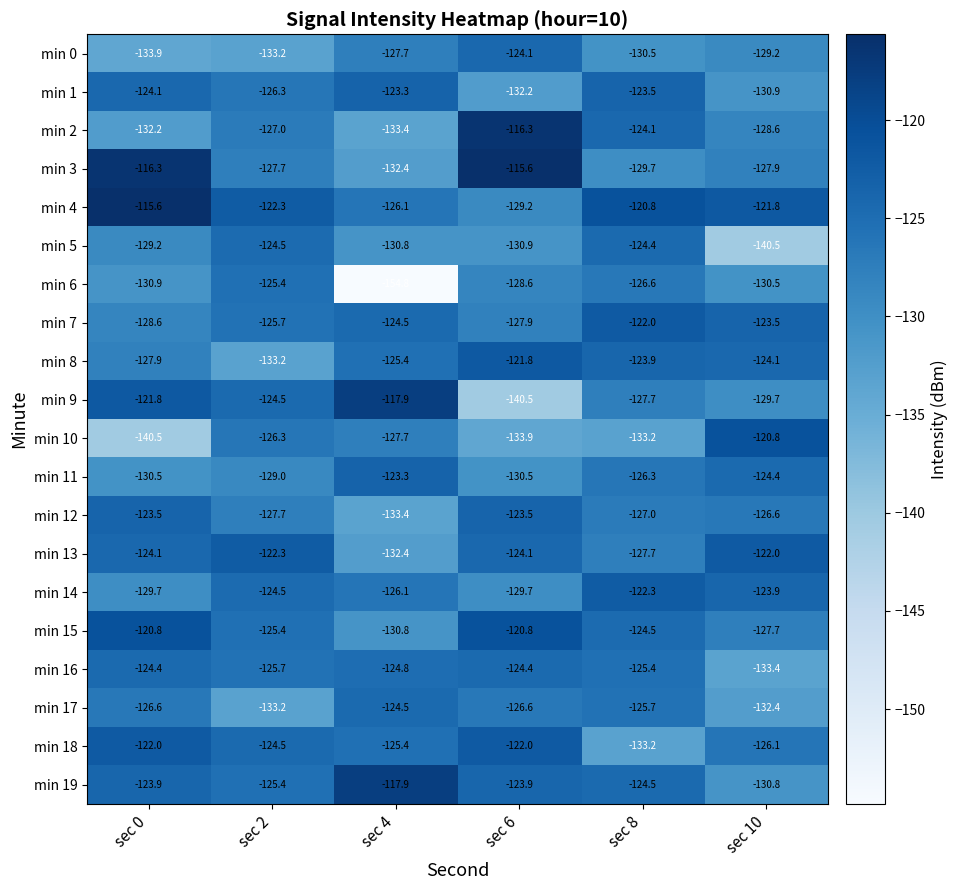

The min 0 series shows -177.6 at sec 8. True or false?

False